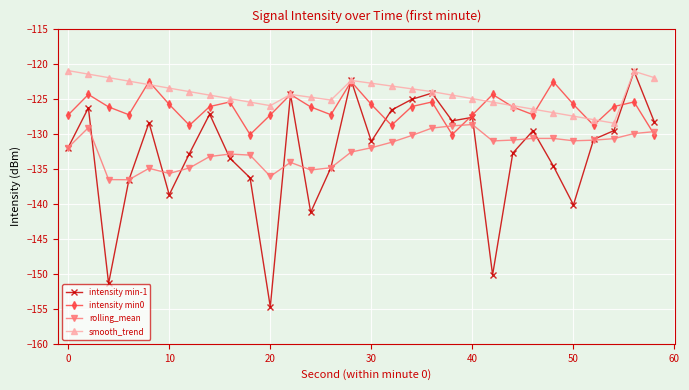

Which series has the widest spread of values?

intensity min-1